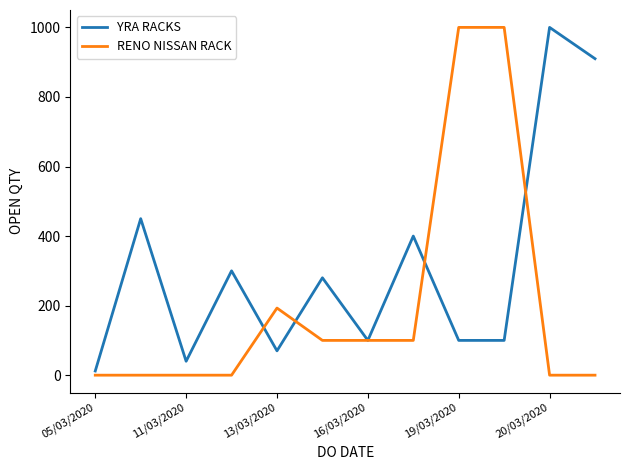

Rank the series by their average value, from lowest to highest.

RENO NISSAN RACK, YRA RACKS